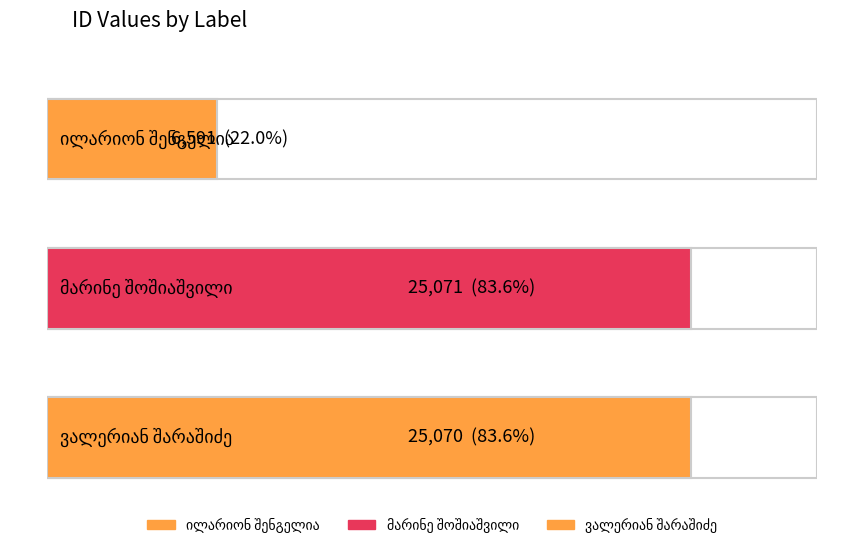

Reading right to left, transcribe all the data shown in this chart.

ვალერიან შარაშიძე=25070	მარინე შოშიაშვილი=25071	ილარიონ შენგელია=6591